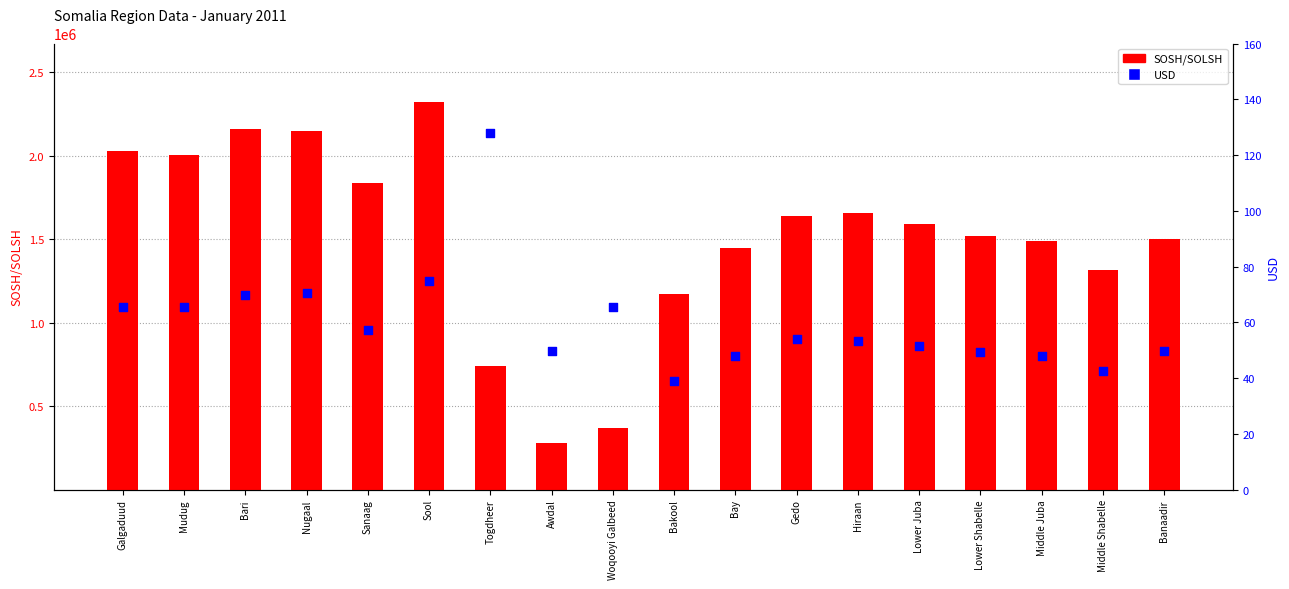

What is the total value across all series at Sool?

2324450.0